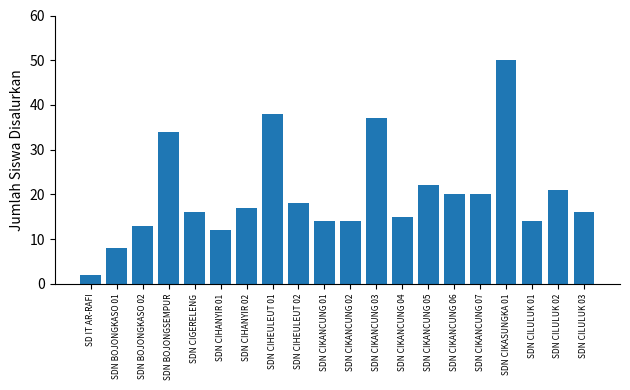

What is the label of the 16th bar from the right?

SDN CIGERELENG